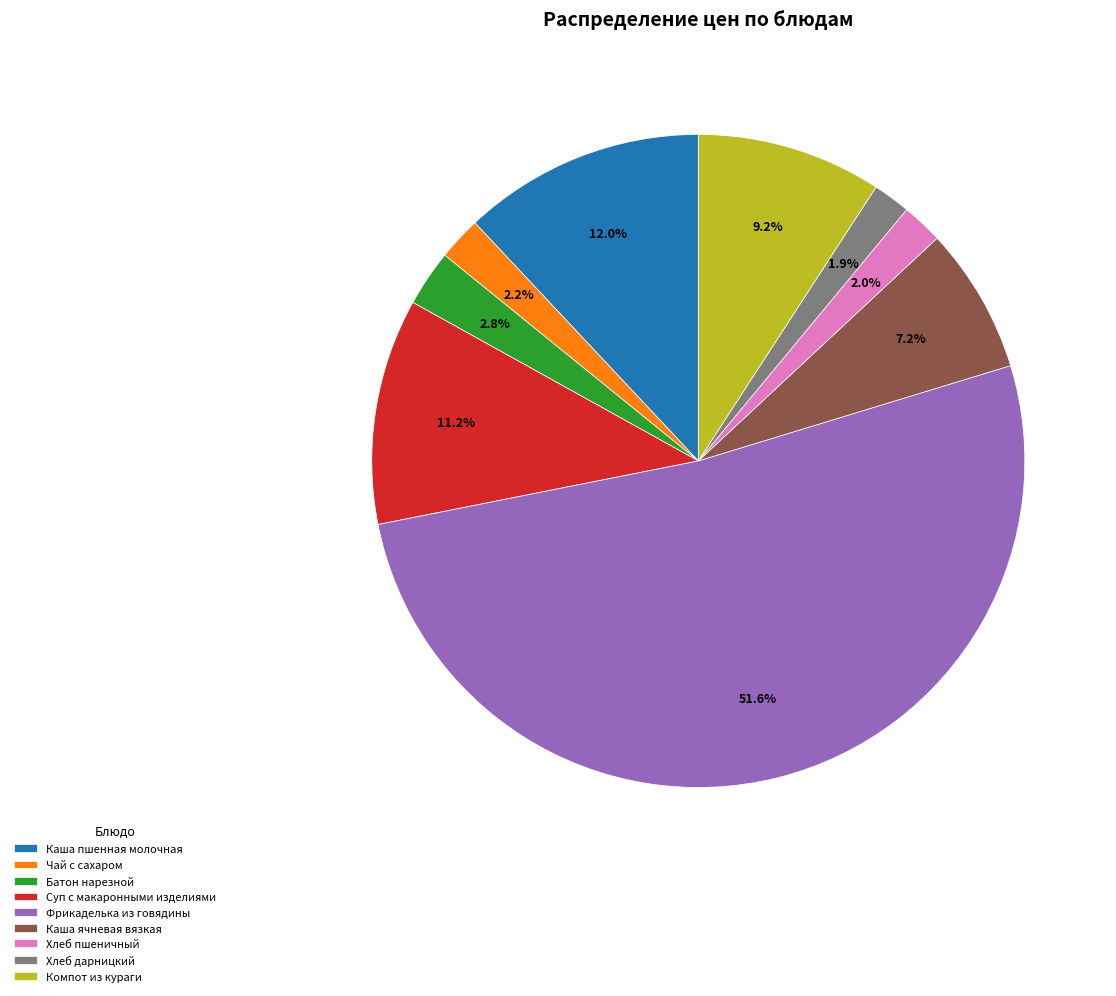

How many slices are in this pie chart?

9